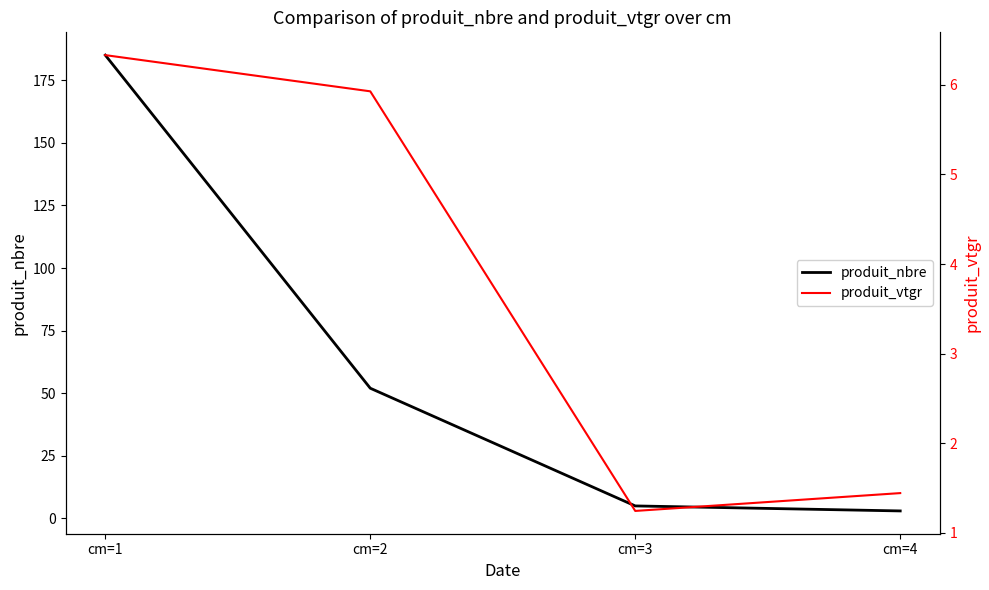

How many data points in produit_vtgr are above 5?

2